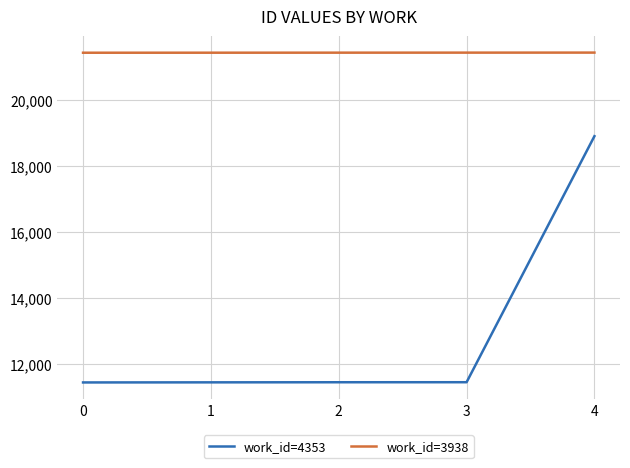

Is it true that work_id=4353 equals 6137 at 2?

False